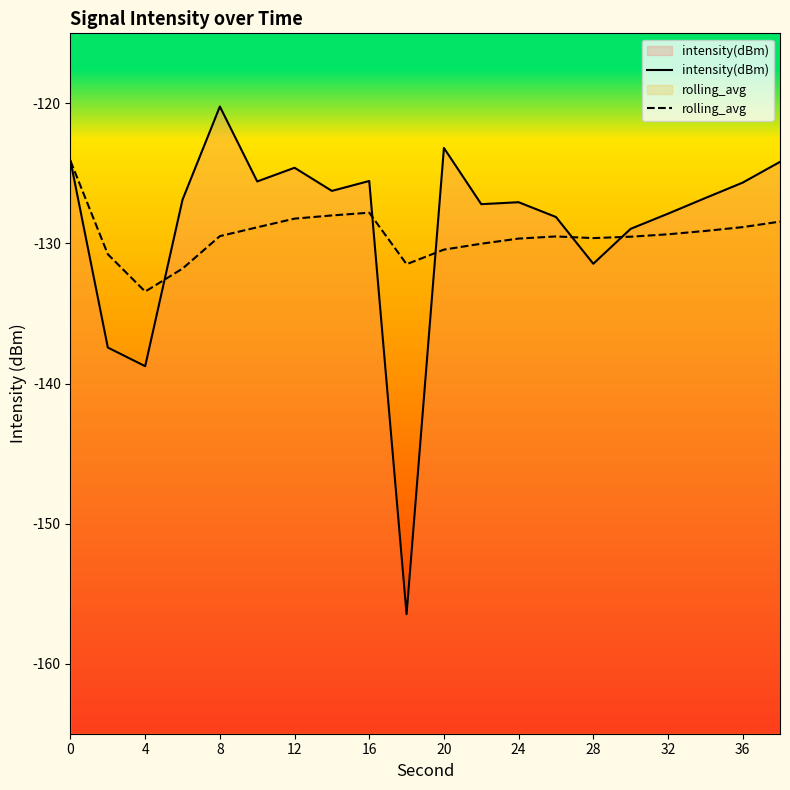

Is the value of rolling_avg at 0 greater than the value of intensity(dBm) at 32?

Yes